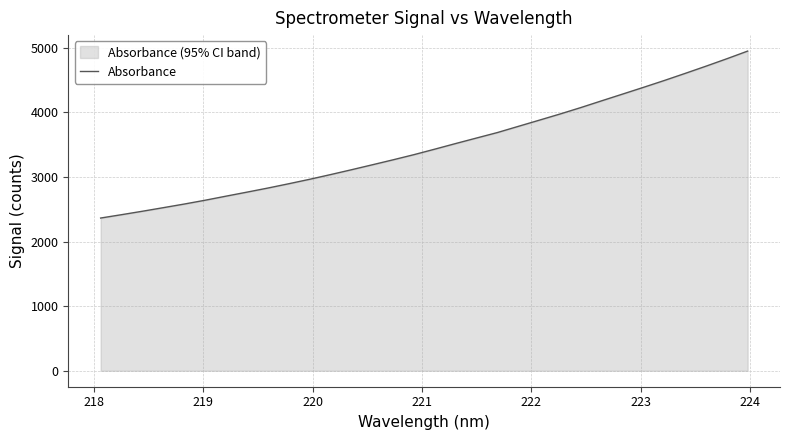

Reading right to left, extract all data points from this chart.

4947.4	4828.7	4713.7	4602.0	4492.1	4386.0	4281.8	4178.1	4073.5	3973.4	3877.4	3782.2	3686.6	3601.9	3516.6	3429.6	3344.4	3264.5	3187.1	3110.3	3035.5	2962.7	2894.0	2827.3	2764.1	2702.0	2639.0	2579.8	2523.9	2468.7	2415.4	2363.5